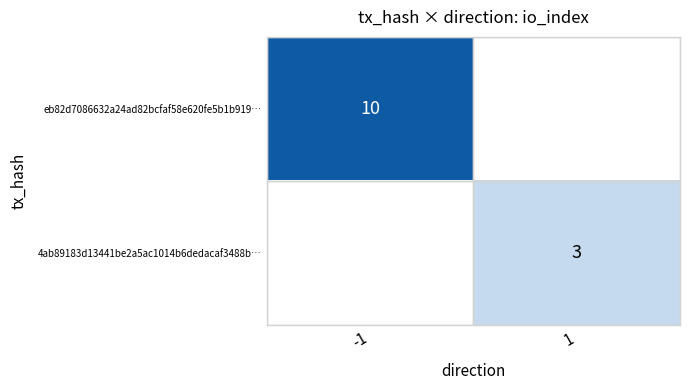

Is the value of eb82d7086632a24ad82bcfaf58e620fe5b1b919… at -1 greater than the value of 4ab89183d13441be2a5ac1014b6dedacaf3488b… at 1?

Yes